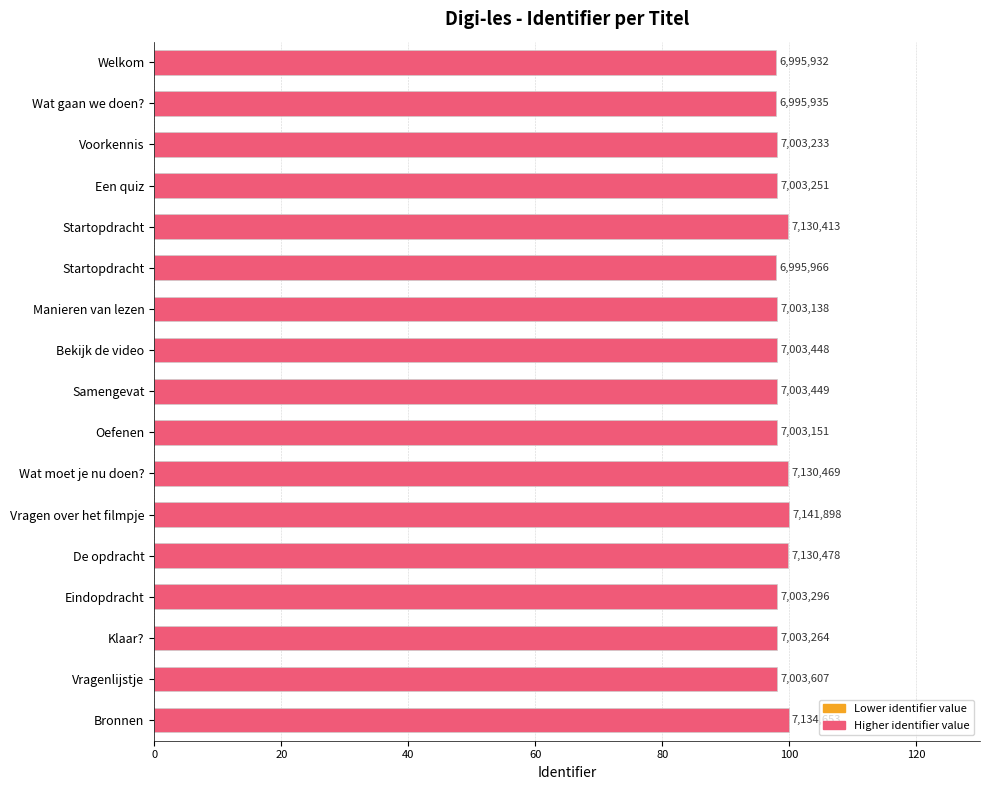

How many bars are there in total?

17